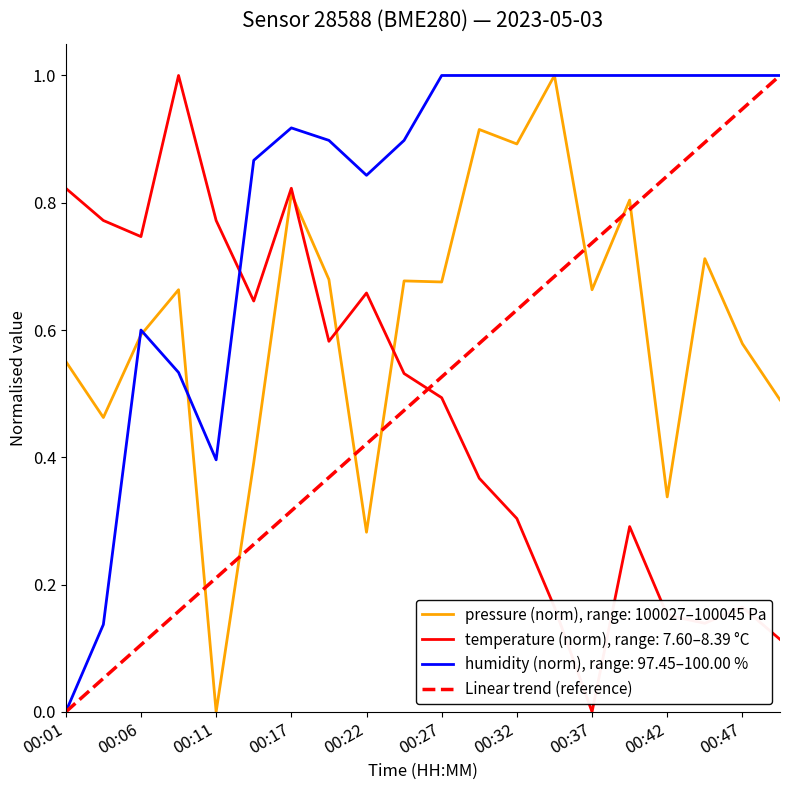

True or false: humidity (norm), range: 97.45–100.00 % and temperature (norm), range: 7.60–8.39 °C cross at least once.

True